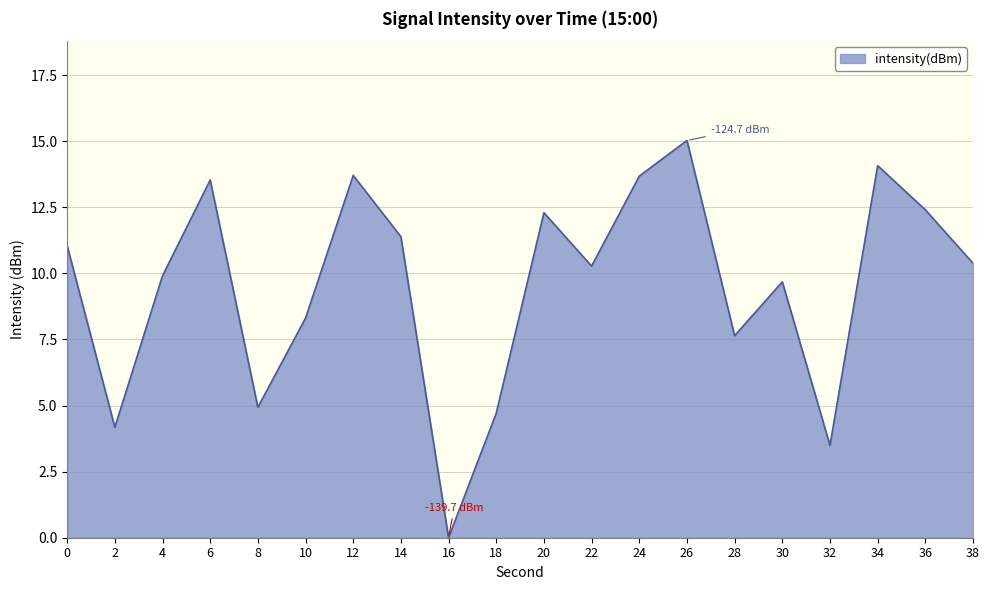

What is the change in value from 2 to 32?

-0.7